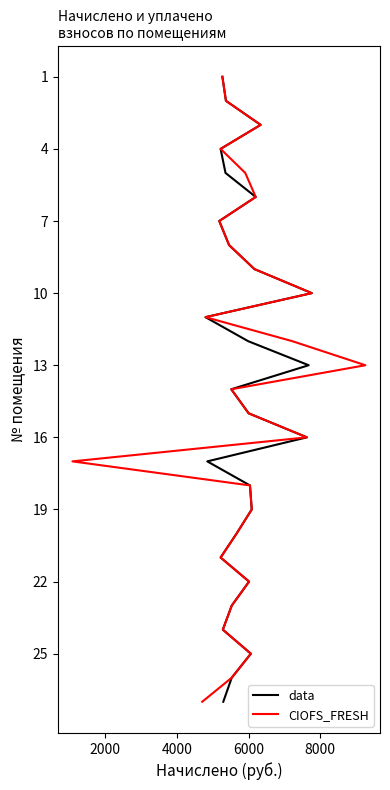

What are all the series names shown in the legend?

data, CIOFS_FRESH